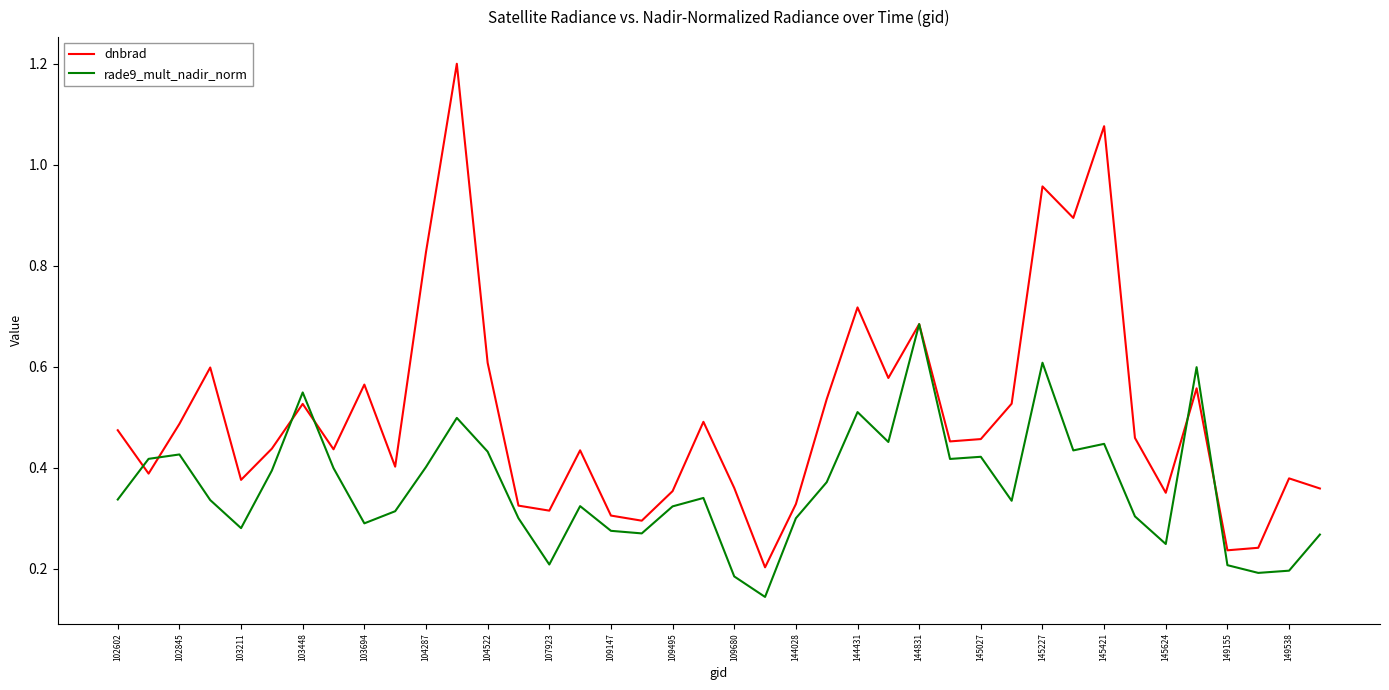

List the series in order of their peak value, highest first.

dnbrad, rade9_mult_nadir_norm